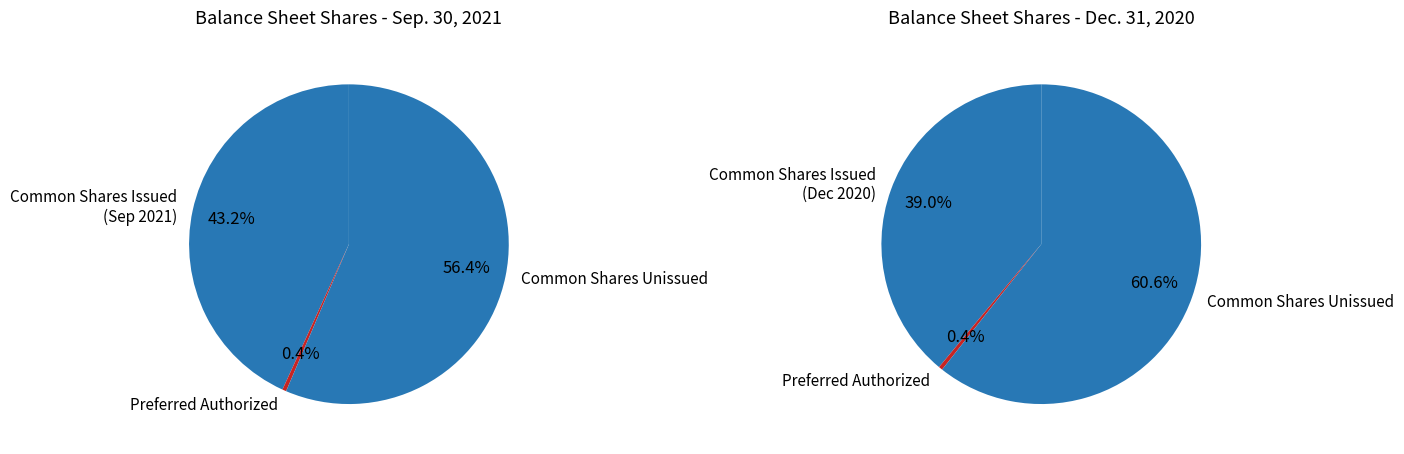

Is there any slice that represents more than half of the pie?

Yes